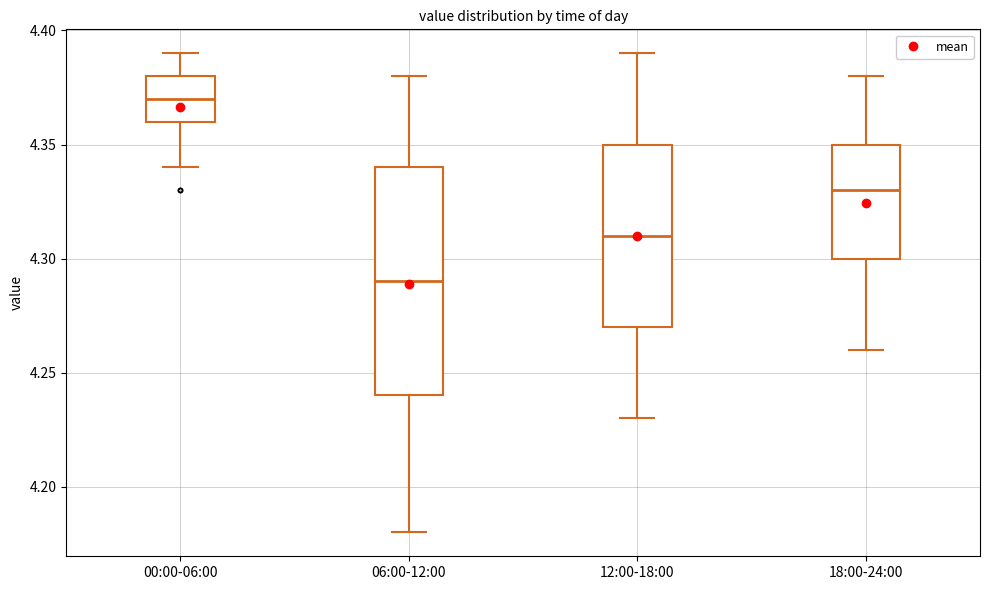

Which box has the highest median line?

00:00-06:00